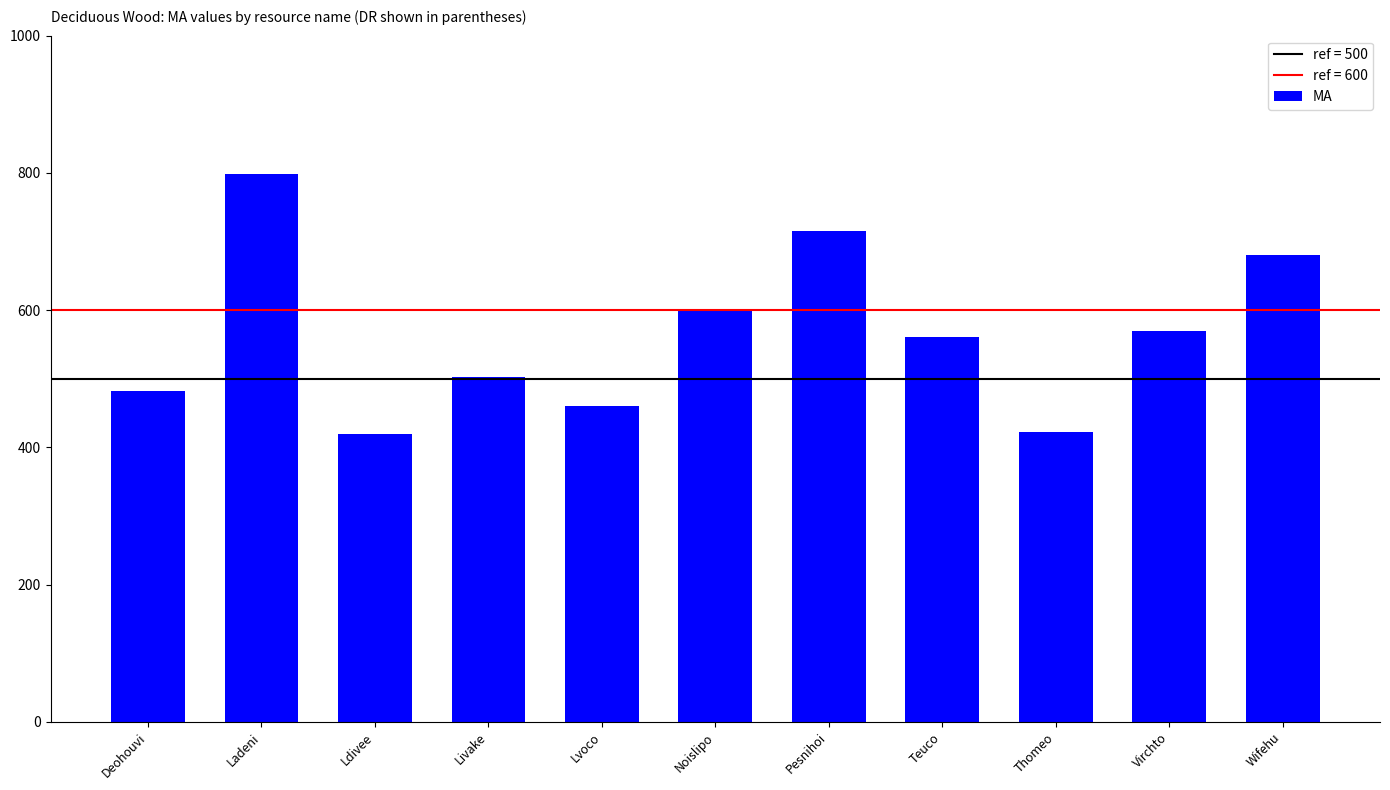

The value at Lvoco is 192. True or false?

False